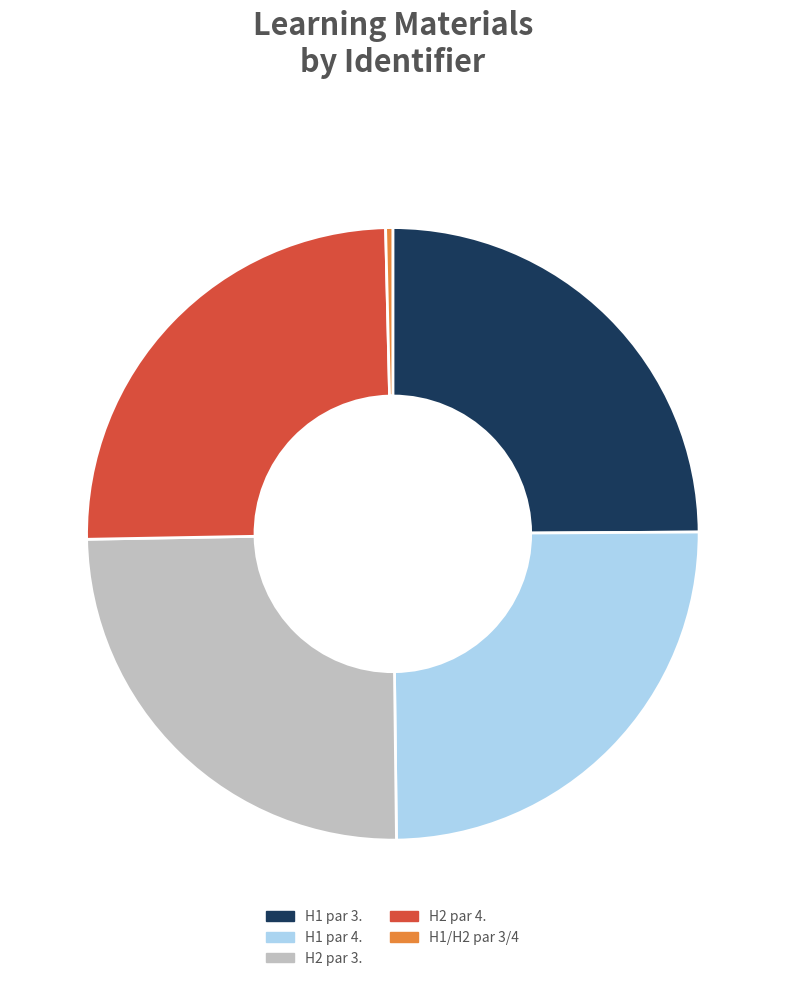

What is the ratio of the value at H2 par 4. to the value at H2 par 3.?

1.0